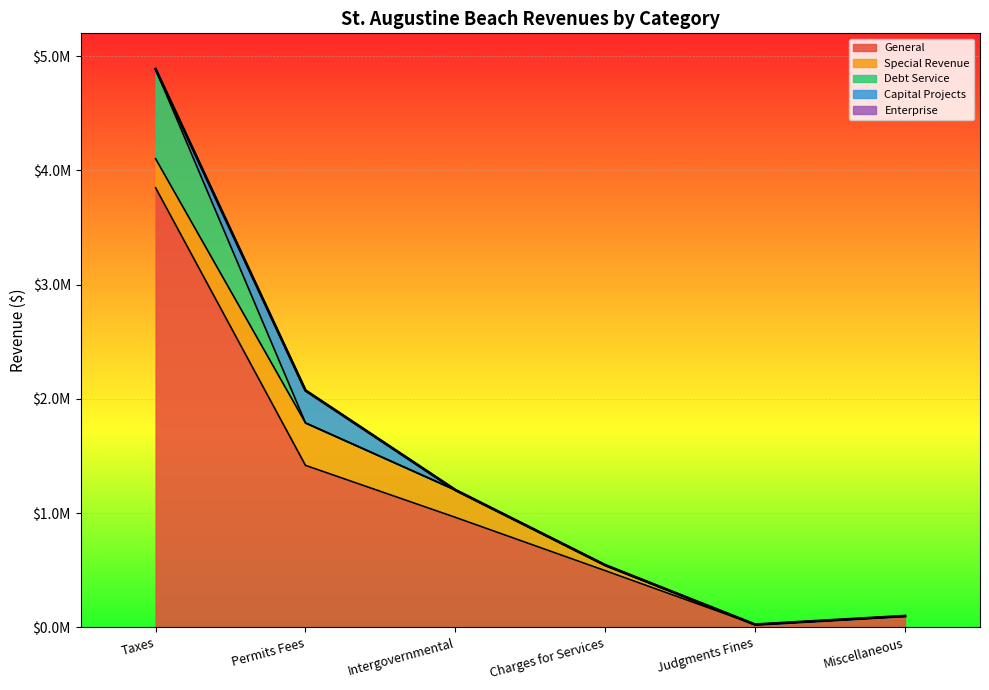

Between Charges for Services and Miscellaneous, which is larger?

Charges for Services